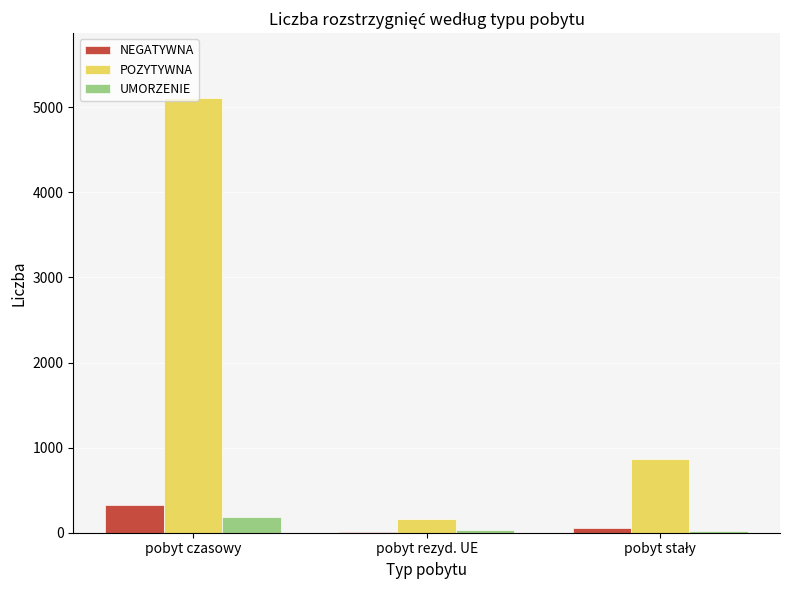

How many groups of bars are there?

3